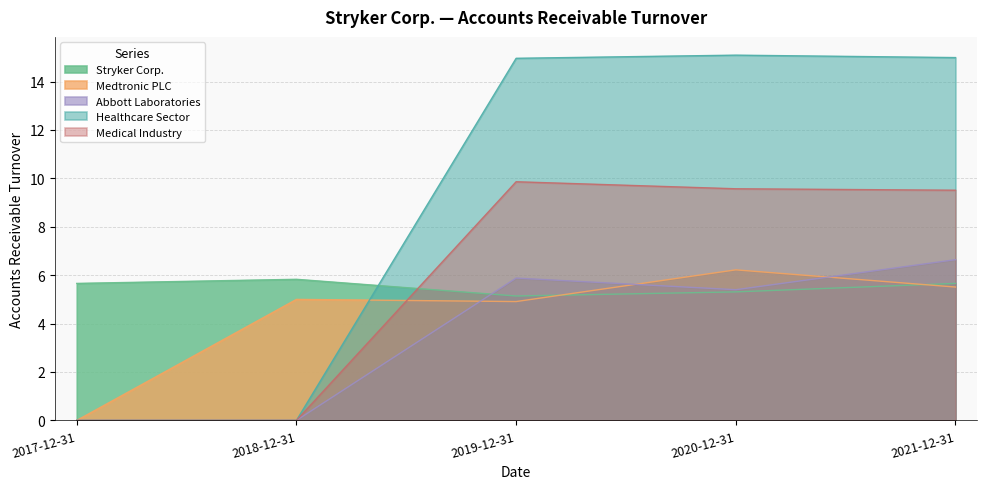

Which series changed the most between 2017-12-31 and 2021-12-31?

Healthcare Sector